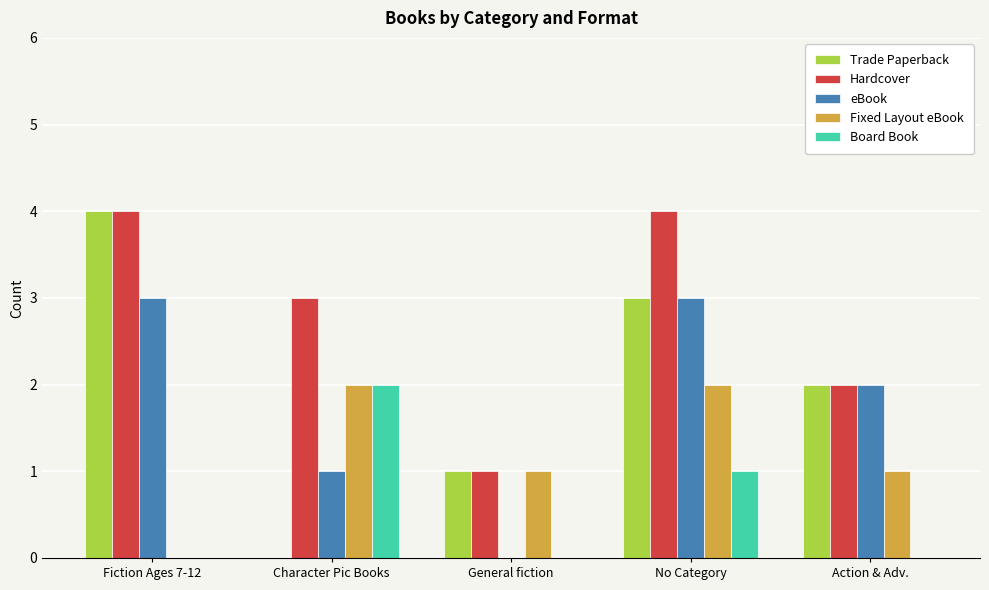

What is the sum of the Board Book values at No Category and Action & Adv.?

1